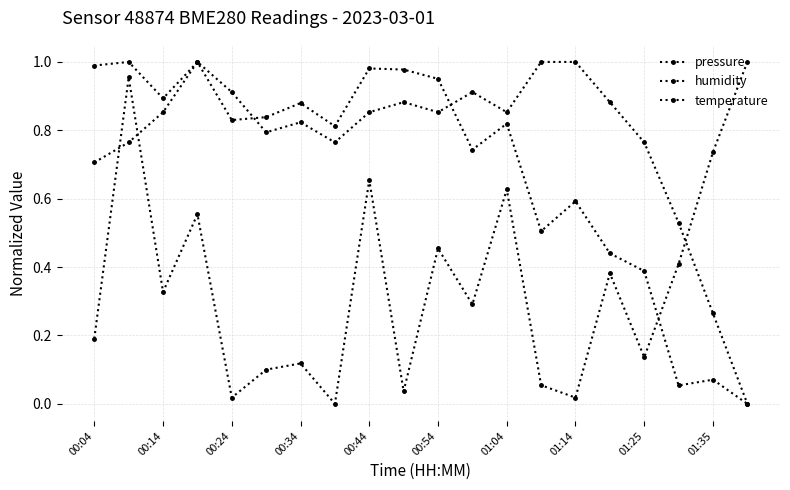

At which label is pressure closest to 0?

19